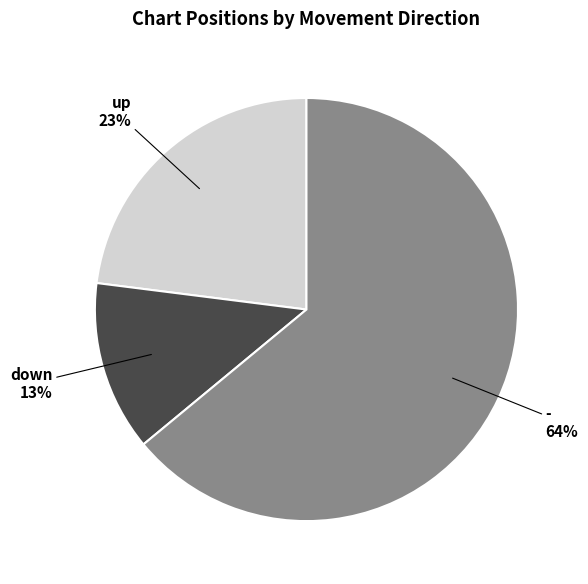

To the nearest percent, what is the average slice percentage?

33%